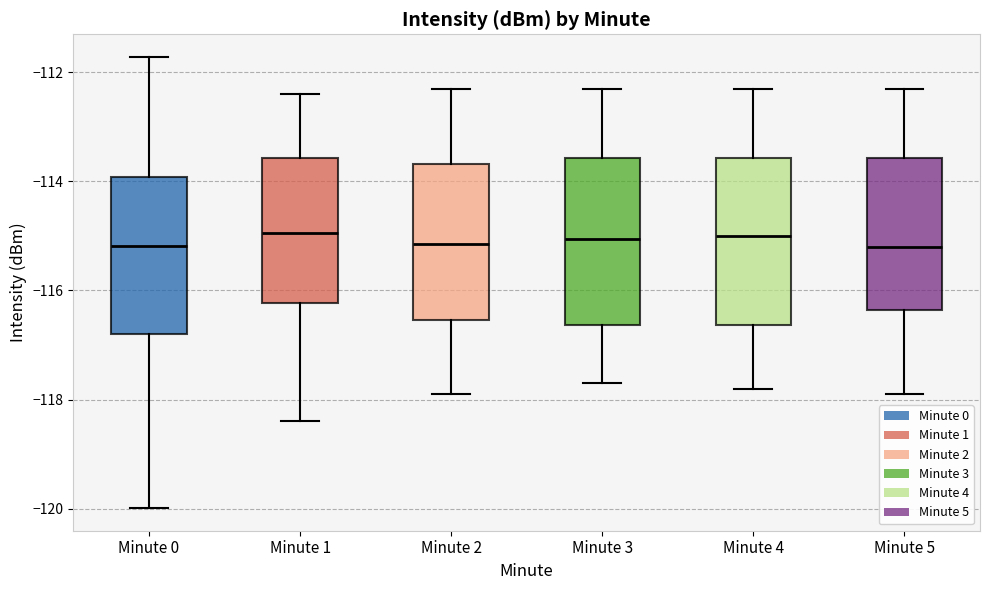

Where does the median line of the box for Minute 4 sit on the y-axis? The values are not printed on the chart, so give them approximately, as read against the axis.

-115.0